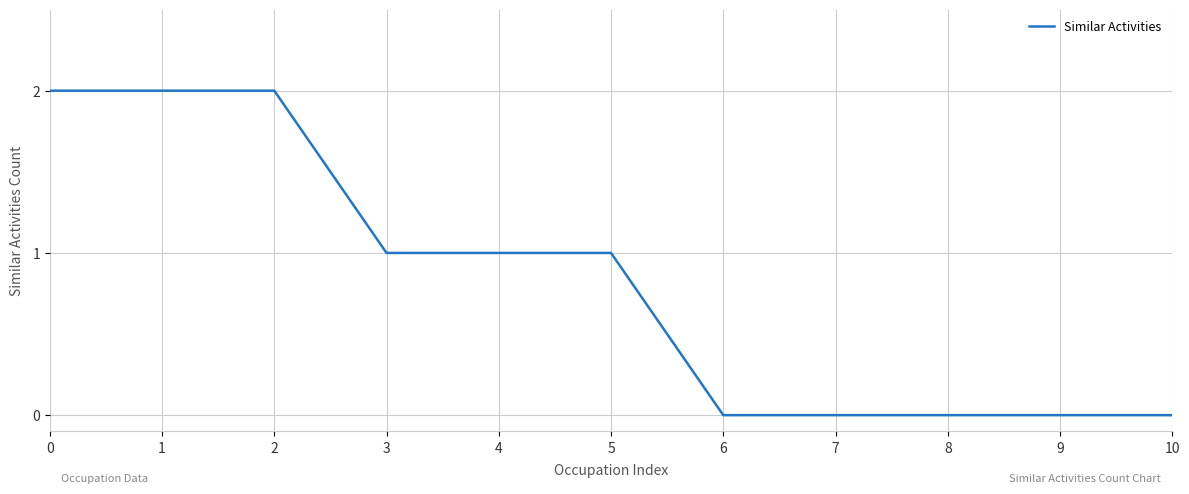

Which has a higher value, 1 or 10?

1